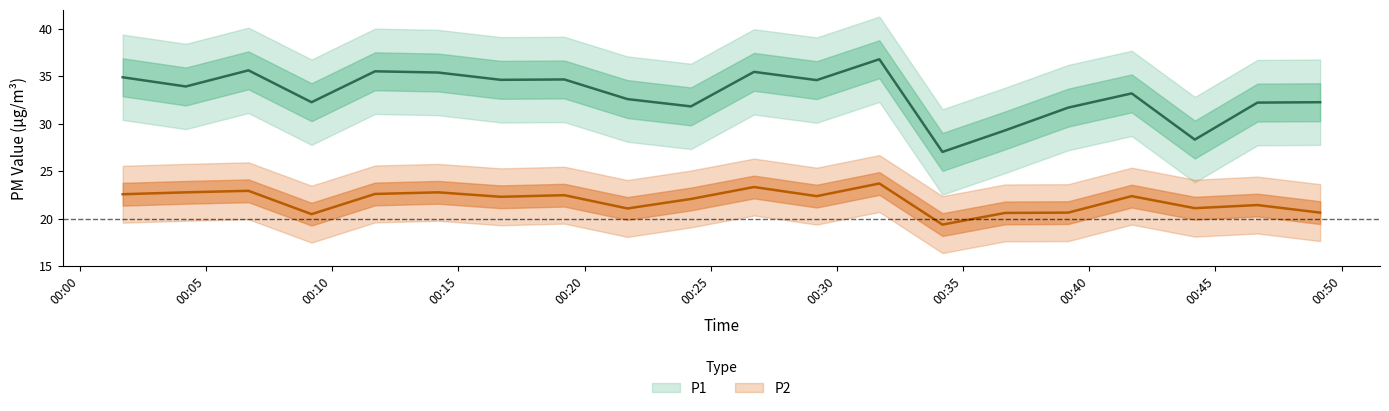

At which label does P2 first exceed 22?

00:01